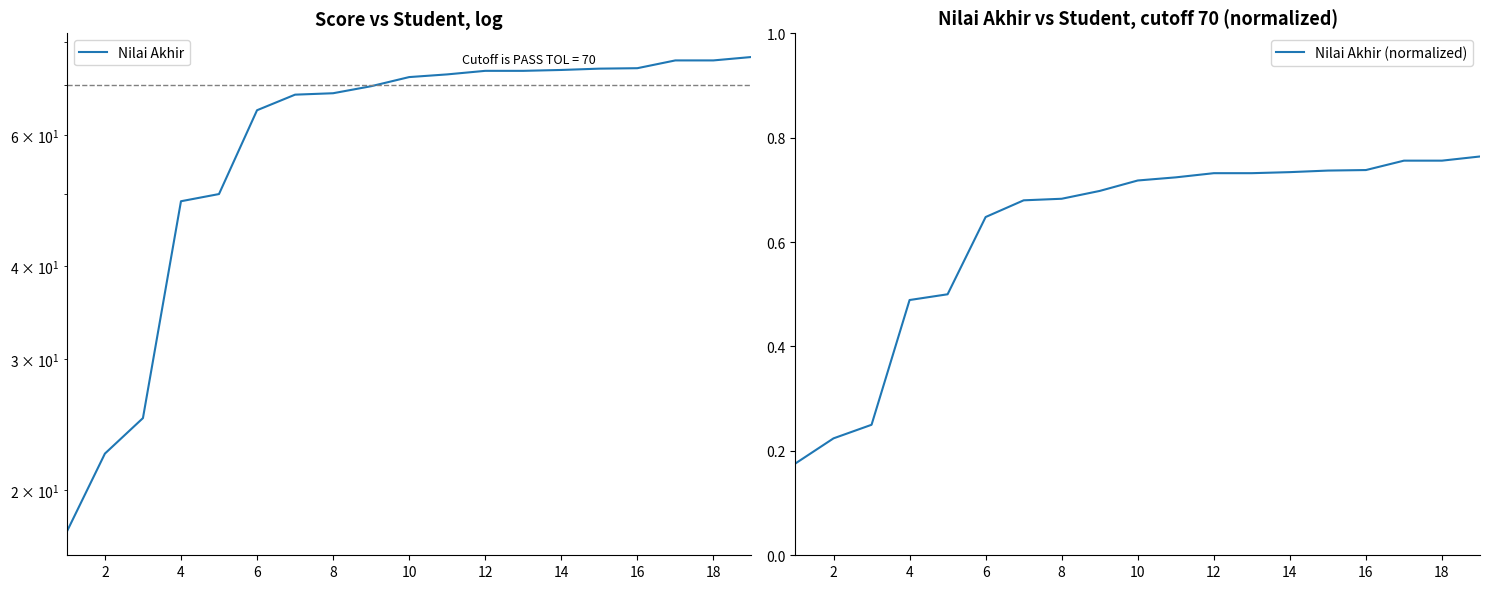

Is this an area chart (filled region under the line)?

No